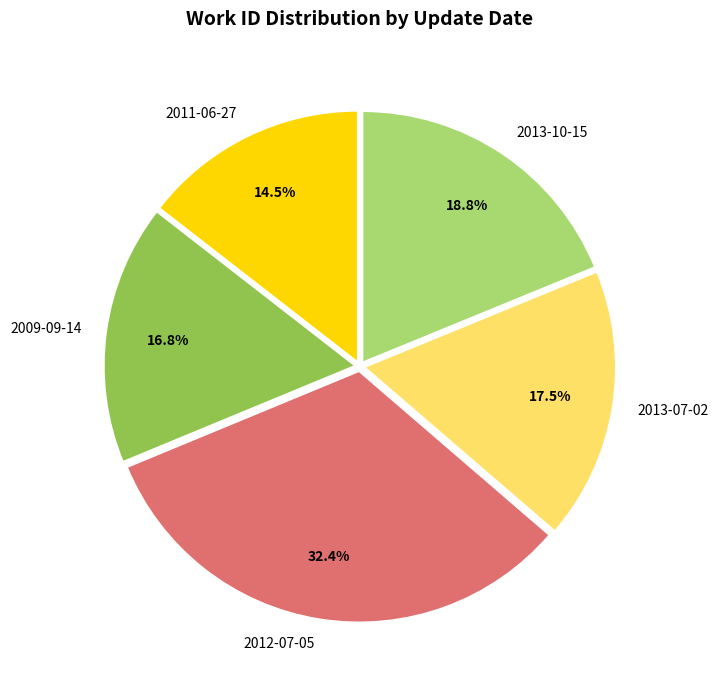

What is the largest slice in the pie chart?

2012-07-05